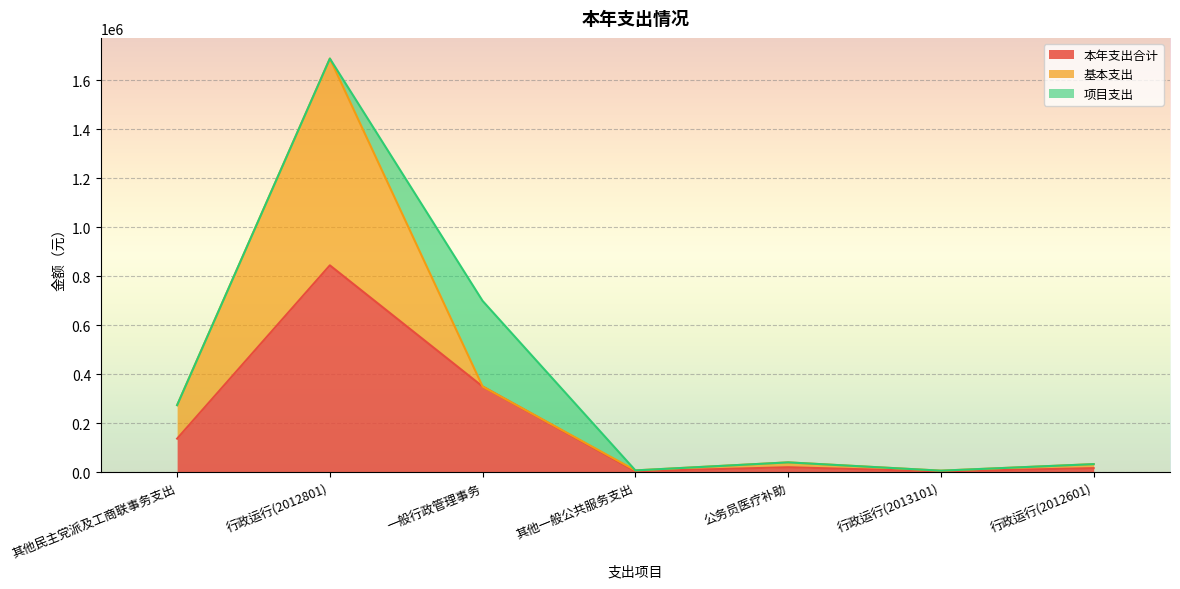

True or false: 本年支出合计 and 基本支出 intersect in this chart.

False